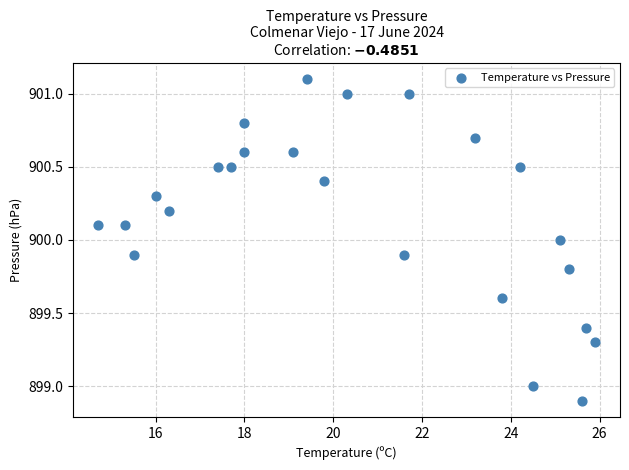

What is the range of Y values (max minus min)?

2.2